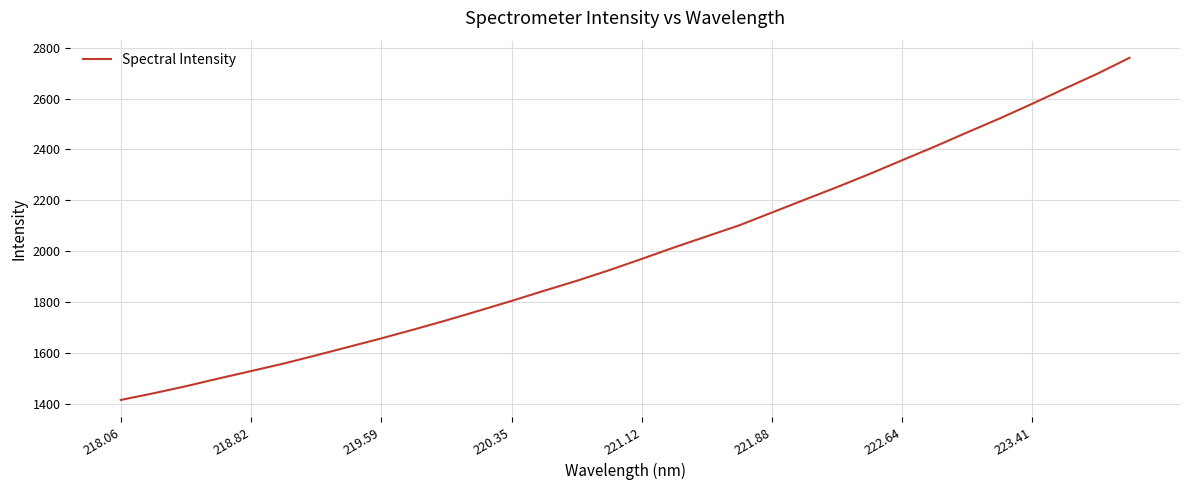

What is the difference between the maximum and minimum values?

1346.6